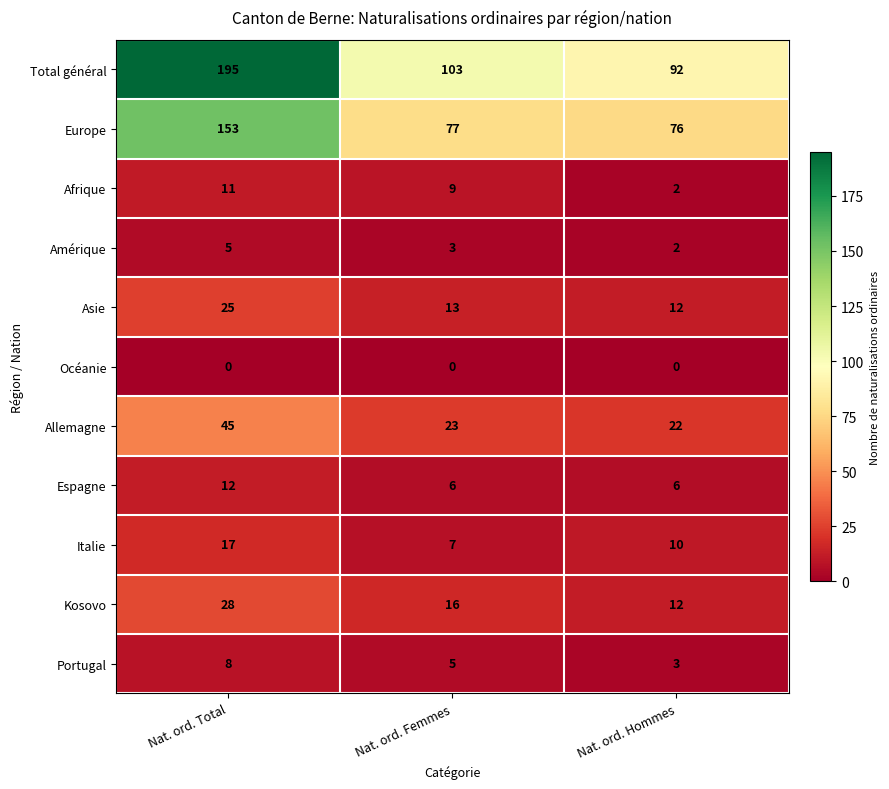

What is the difference between the Afrique values at Nat. ord. Hommes and Nat. ord. Femmes?

7